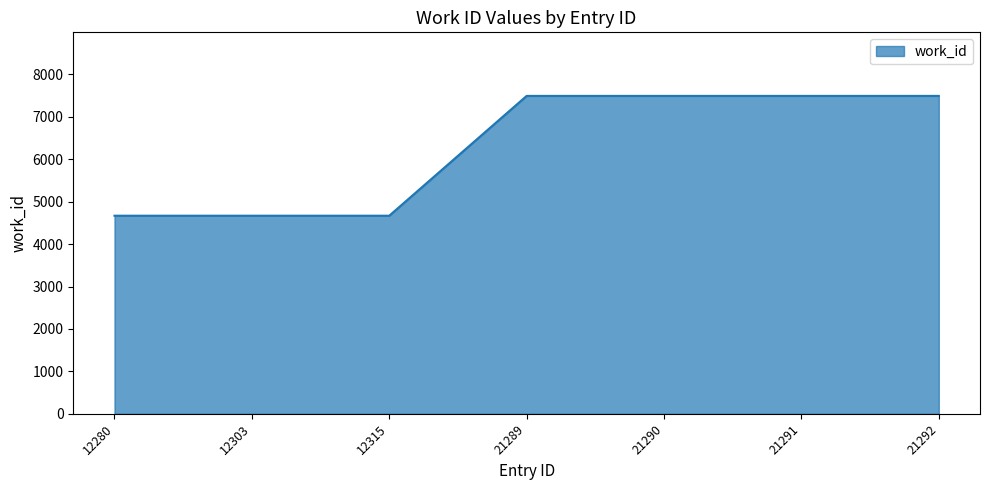

The chart shows a value of 4669 at 12303. True or false?

True